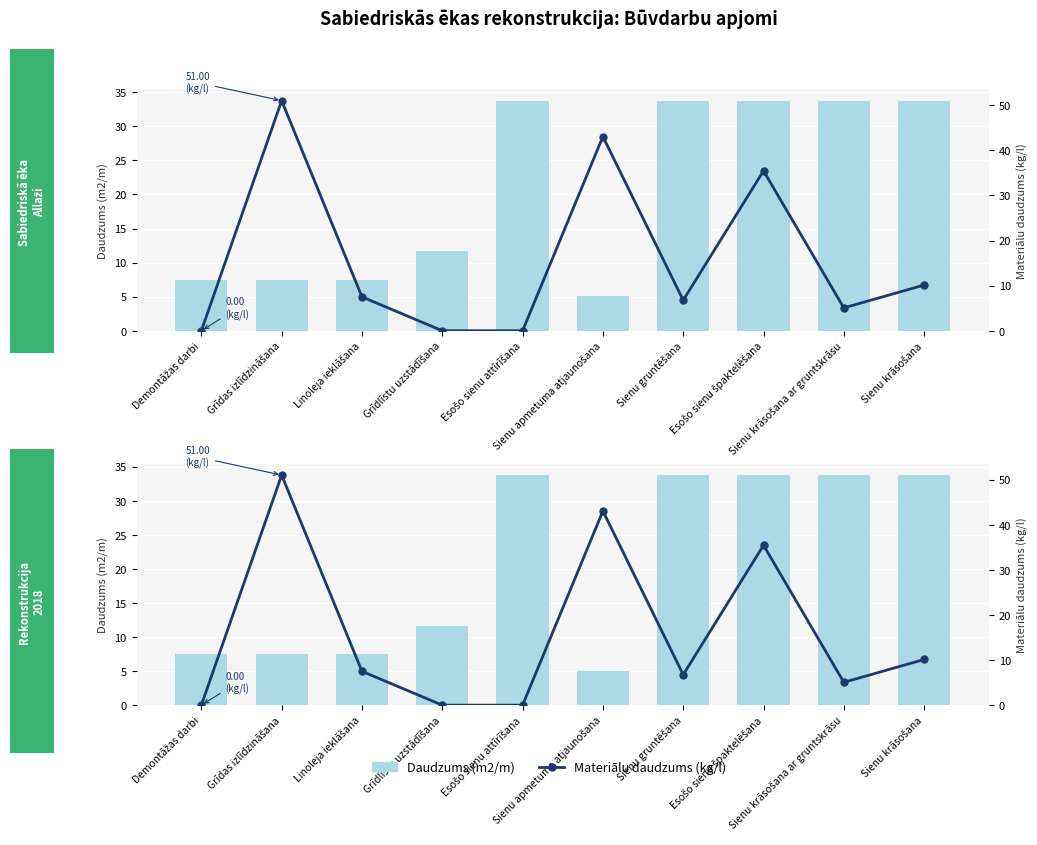

What is the value of the Daudzums (m2/m) bar at the 8th from the left?

33.8